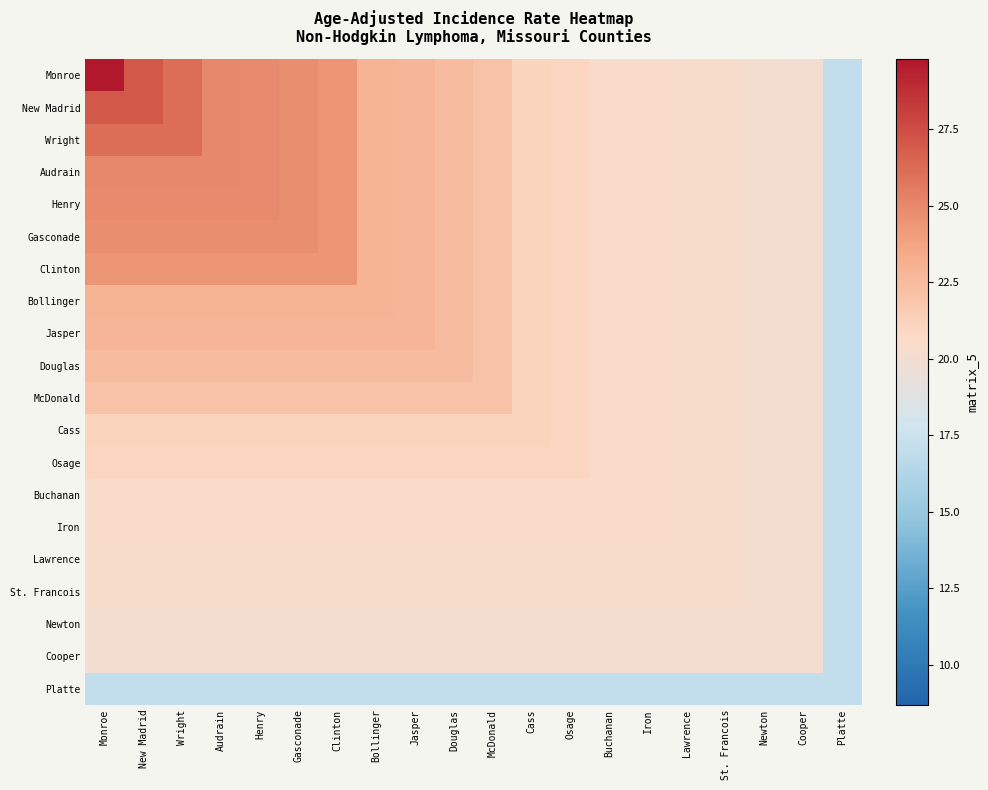

Count the number of categories in the chart.

20